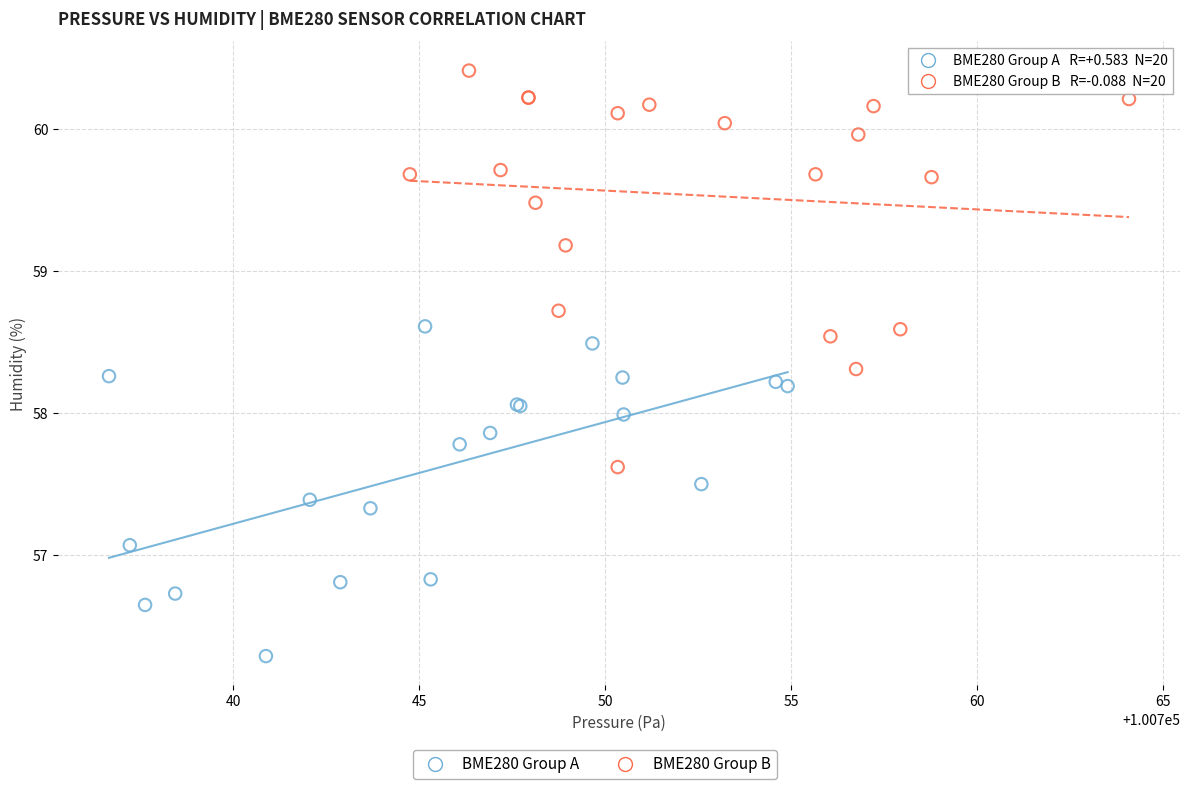

Which series has the widest spread of Y values?

BME280 Group B